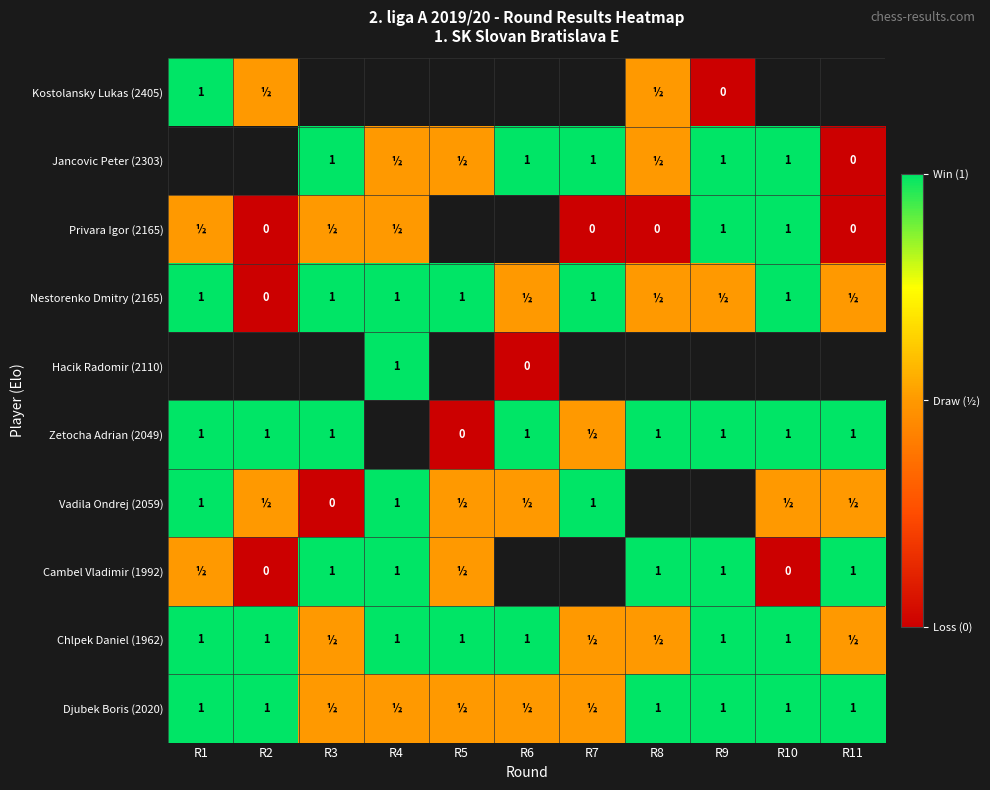

The Chlpek Daniel (1962) series shows 1.6 at R10. True or false?

False